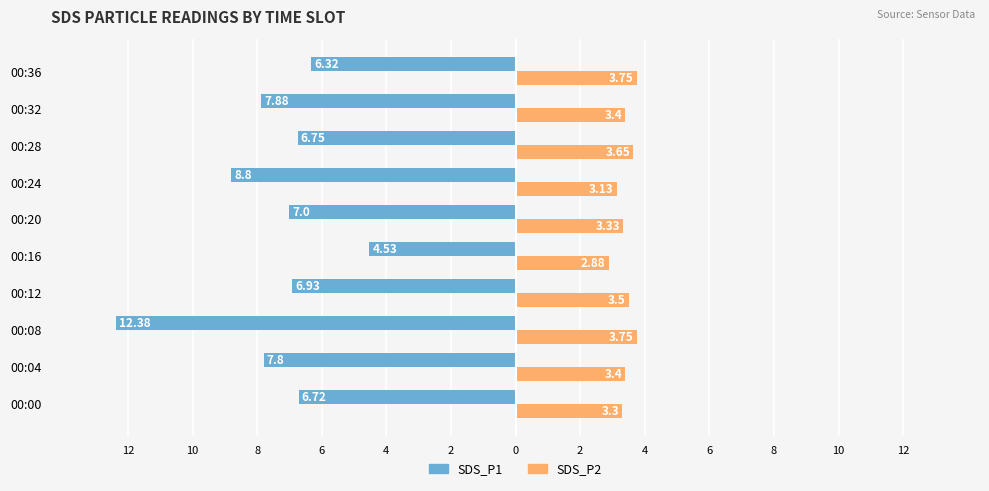

What are all the series names shown in the legend?

SDS_P1, SDS_P2